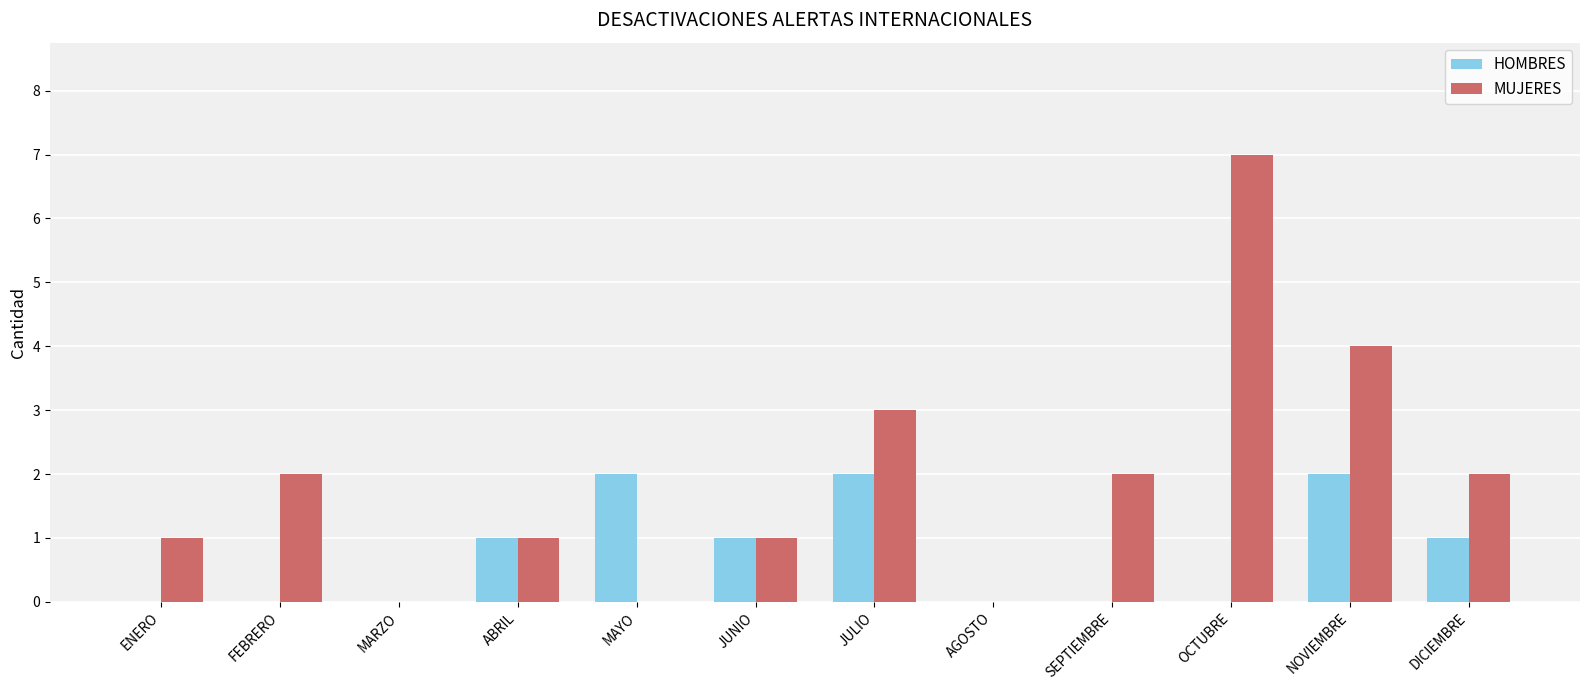

Which series changed the most between FEBRERO and OCTUBRE?

MUJERES